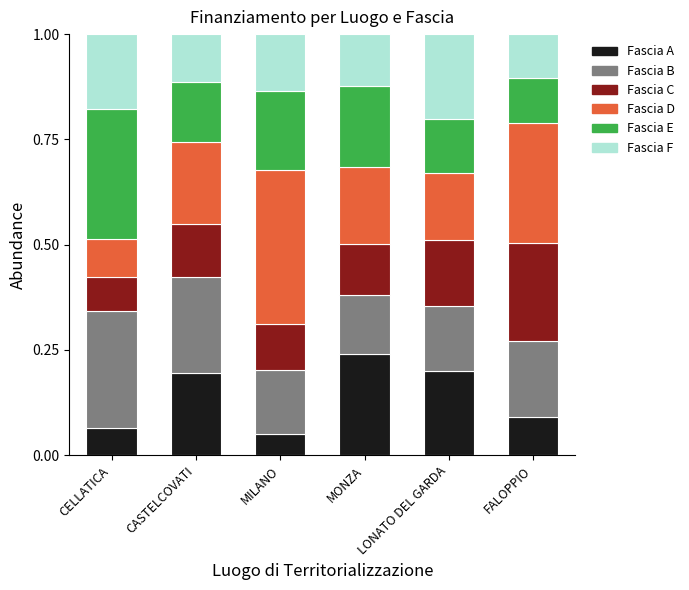

What is the total value across all series at CASTELCOVATI?

1.0